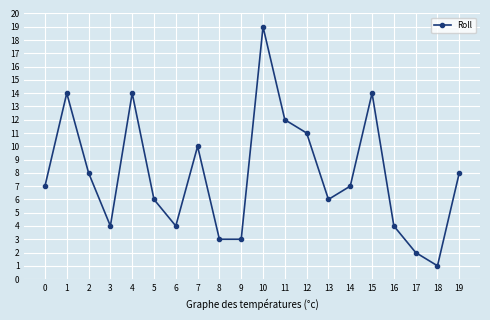

Where is the first local minimum?

3